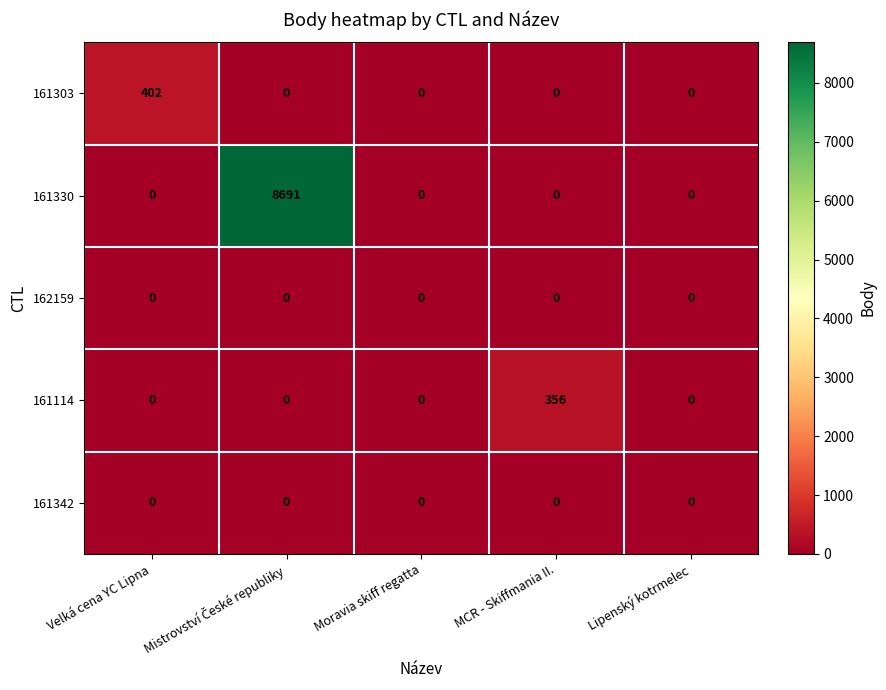

What is the spread (max minus min) of values at MCR - Skiffmania II.?

356